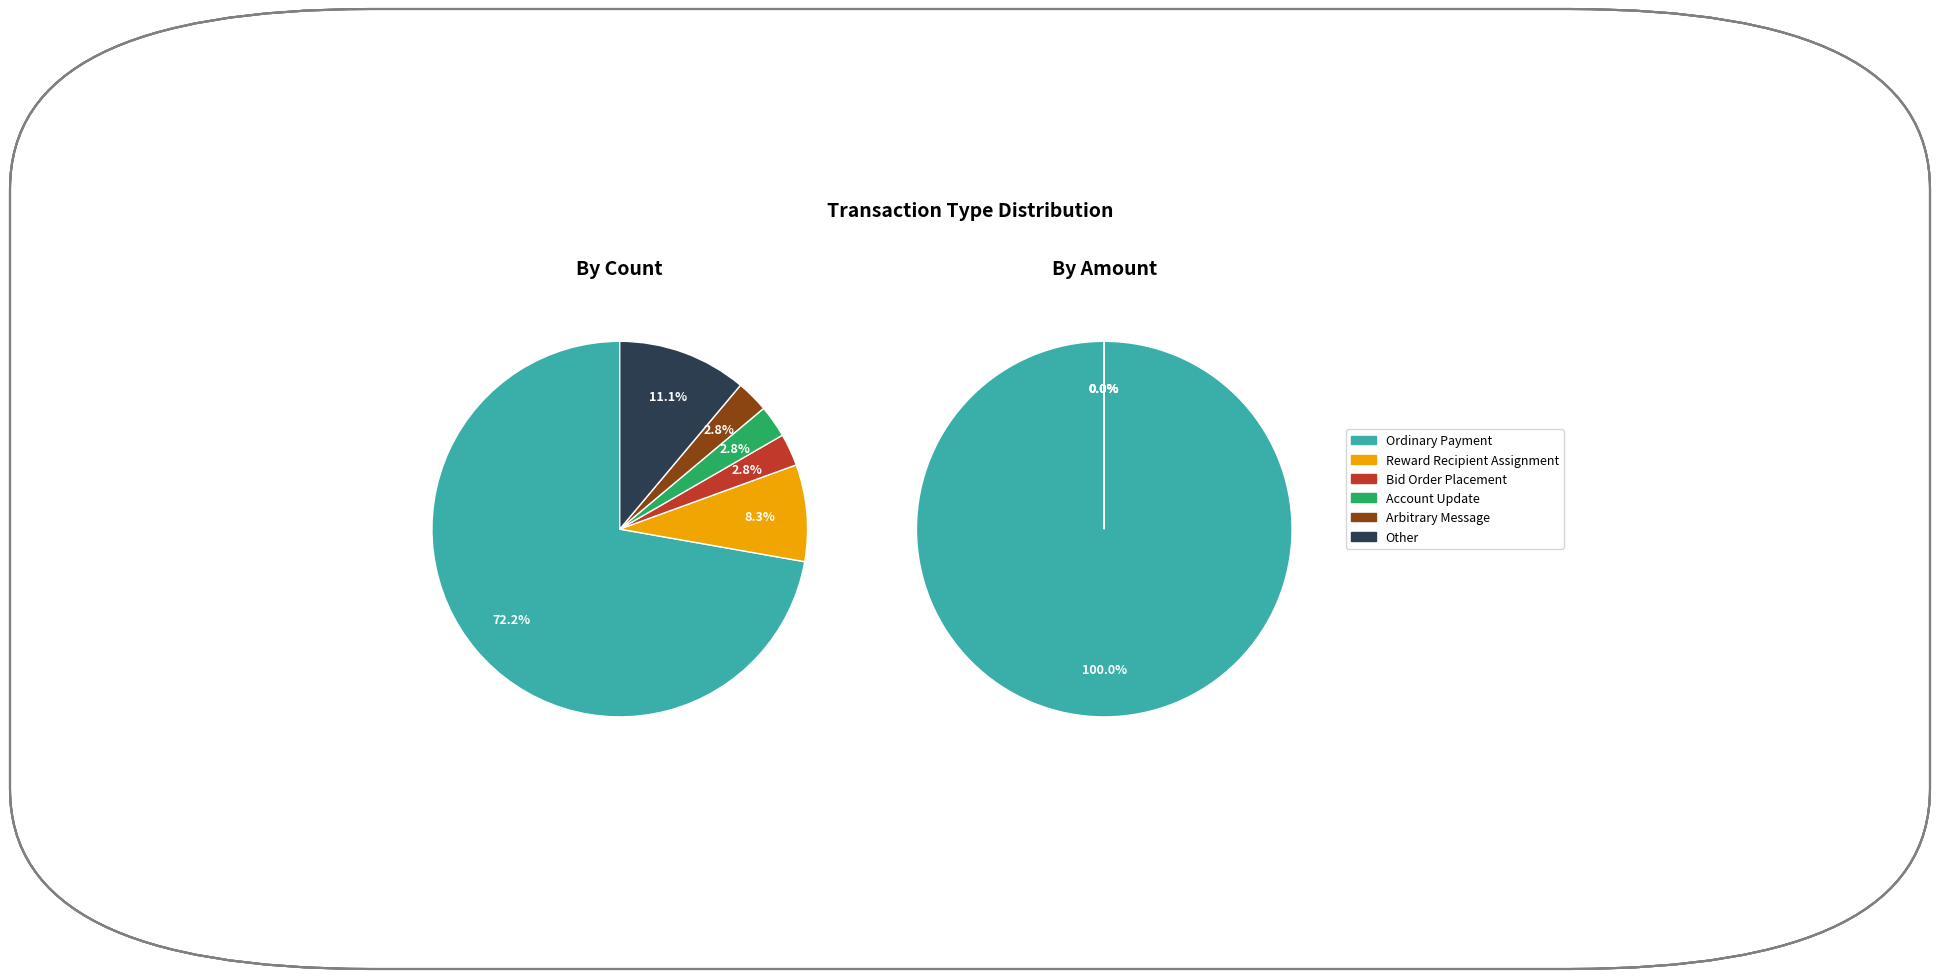

What percentage do Bid Order Placement and Ordinary Payment together represent?

75.0%